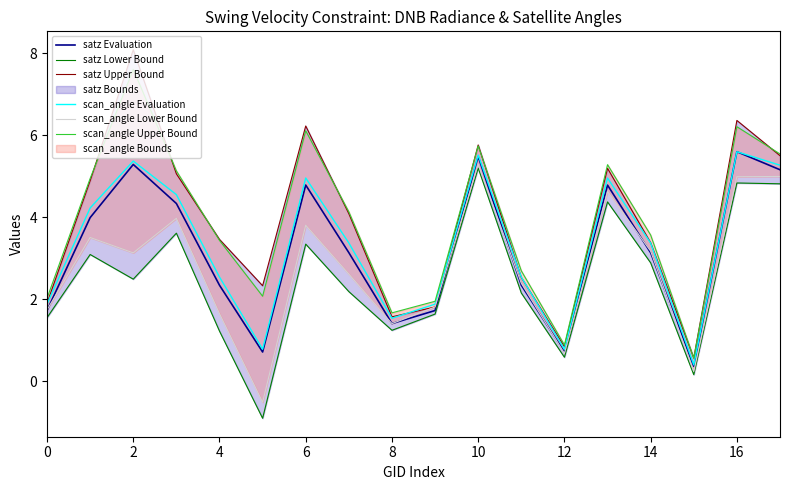

Is it true that satz Evaluation equals 2.3 at 4?

True